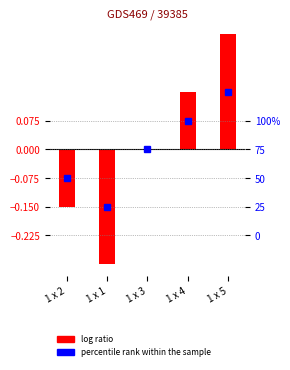

What is the label of the 3rd bar from the left?

1 x 3